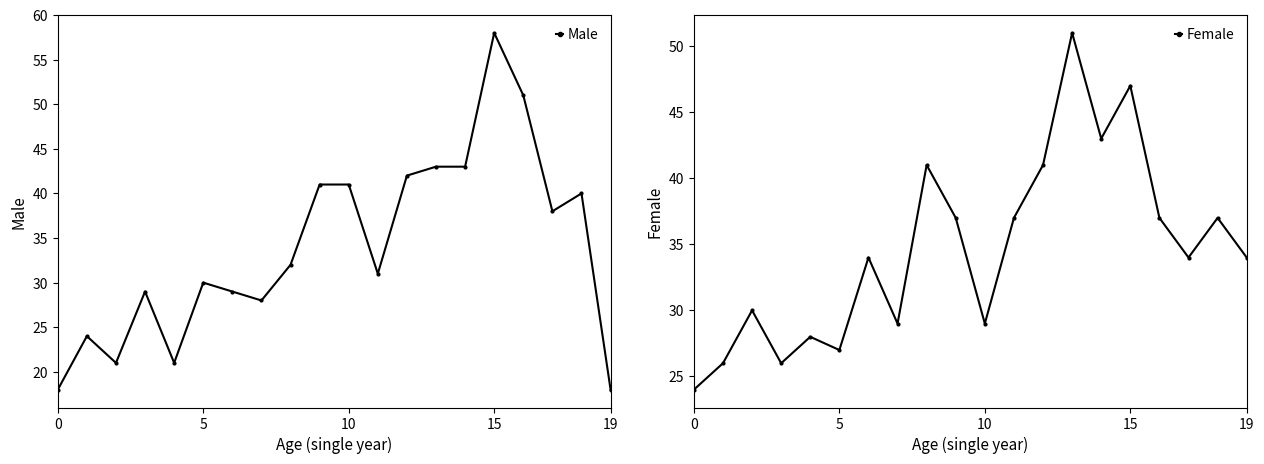

Reading left to right, extract all data points from this chart.

Male: 18	24	21	29	21	30	29	28	32	41	41	31	42	43	43	58	51	38	40	18
Female: 24	26	30	26	28	27	34	29	41	37	29	37	41	51	43	47	37	34	37	34